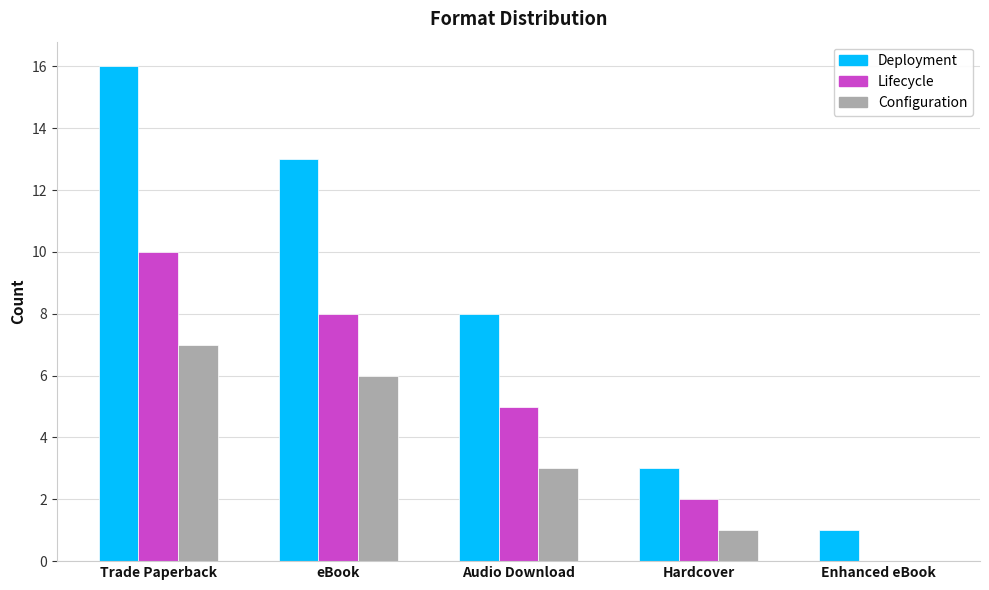

At which label does Configuration first exceed 3?

Trade Paperback